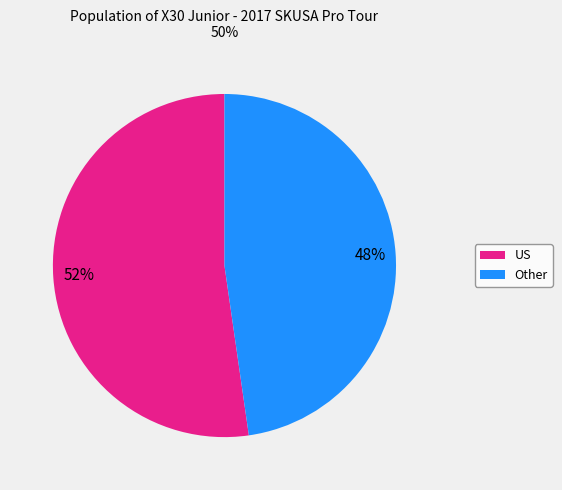

Which has a higher value, US or Other?

US